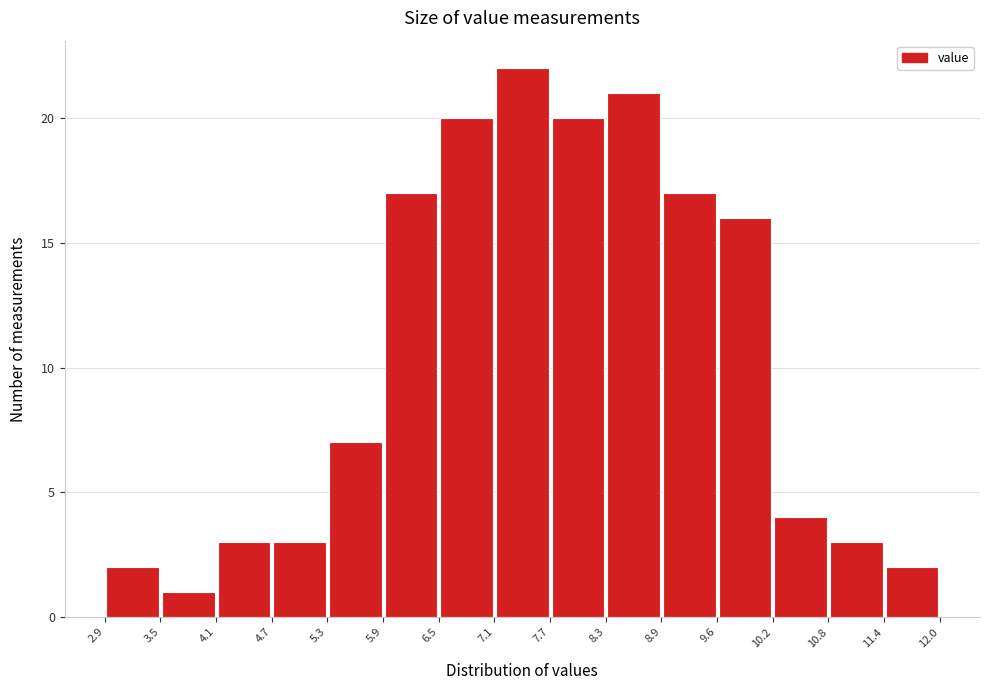

Reading left to right, transcribe this chart: for each bar, give the range it covers on the x-axis and its height. The values are not printed on the chart, so give them approximately, as read against the axis.

2.9 to 3.5: 2
3.5 to 4.1: 1
4.1 to 4.7: 3
4.7 to 5.3: 3
5.3 to 5.9: 7
5.9 to 6.5: 17
6.5 to 7.1: 20
7.1 to 7.7: 22
7.7 to 8.3: 20
8.3 to 8.9: 21
8.9 to 9.6: 17
9.6 to 10.2: 16
10.2 to 10.8: 4
10.8 to 11.4: 3
11.4 to 12.0: 2